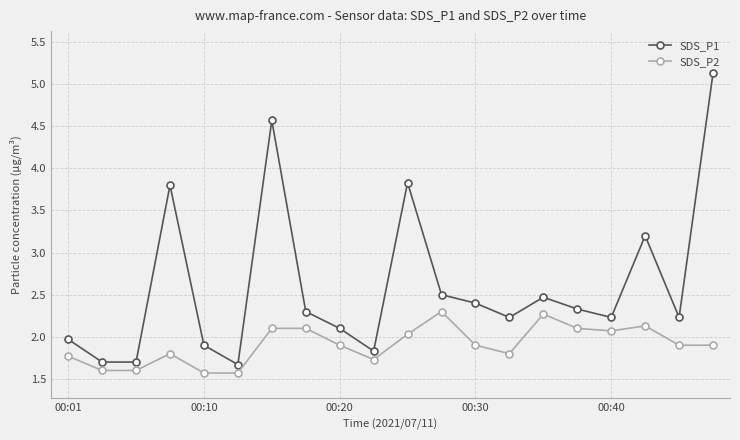

How many series are shown in this chart?

2